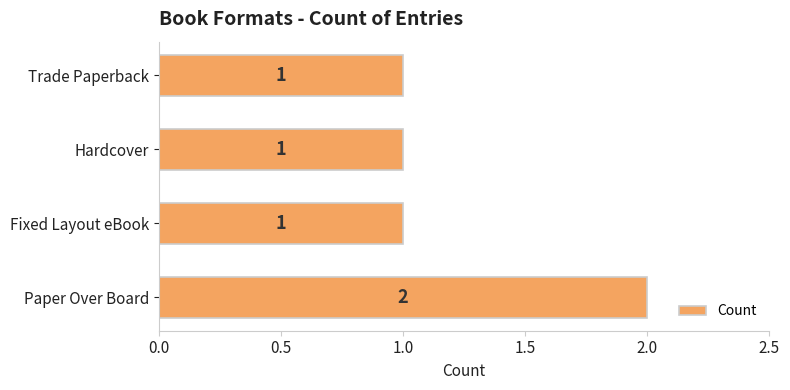

How many series are shown in this chart?

1